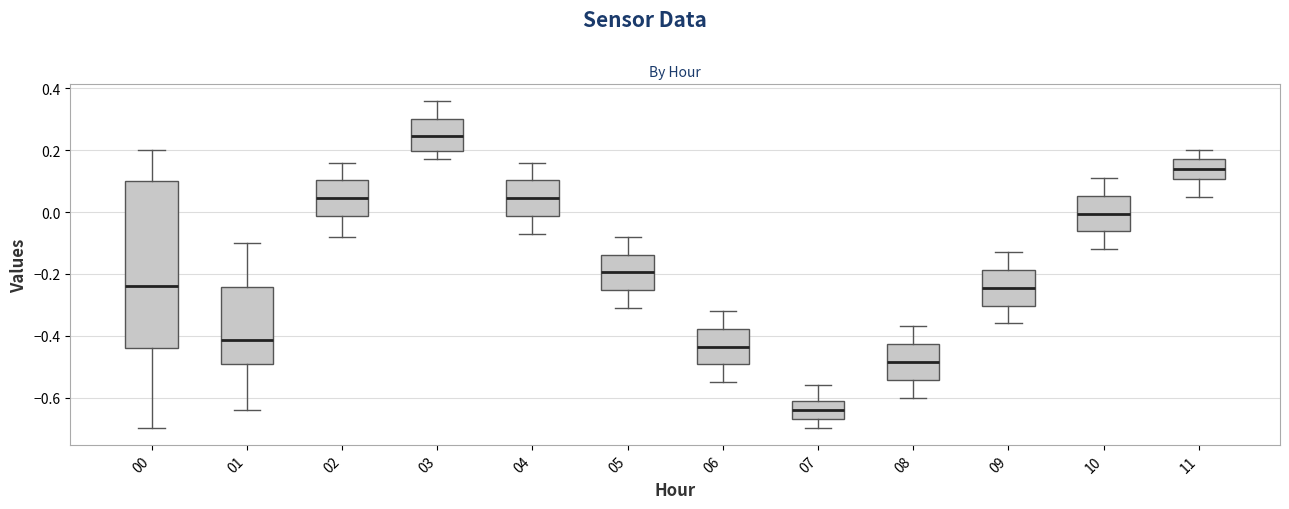

Which box is the tallest, from its lower edge to its upper edge?

00